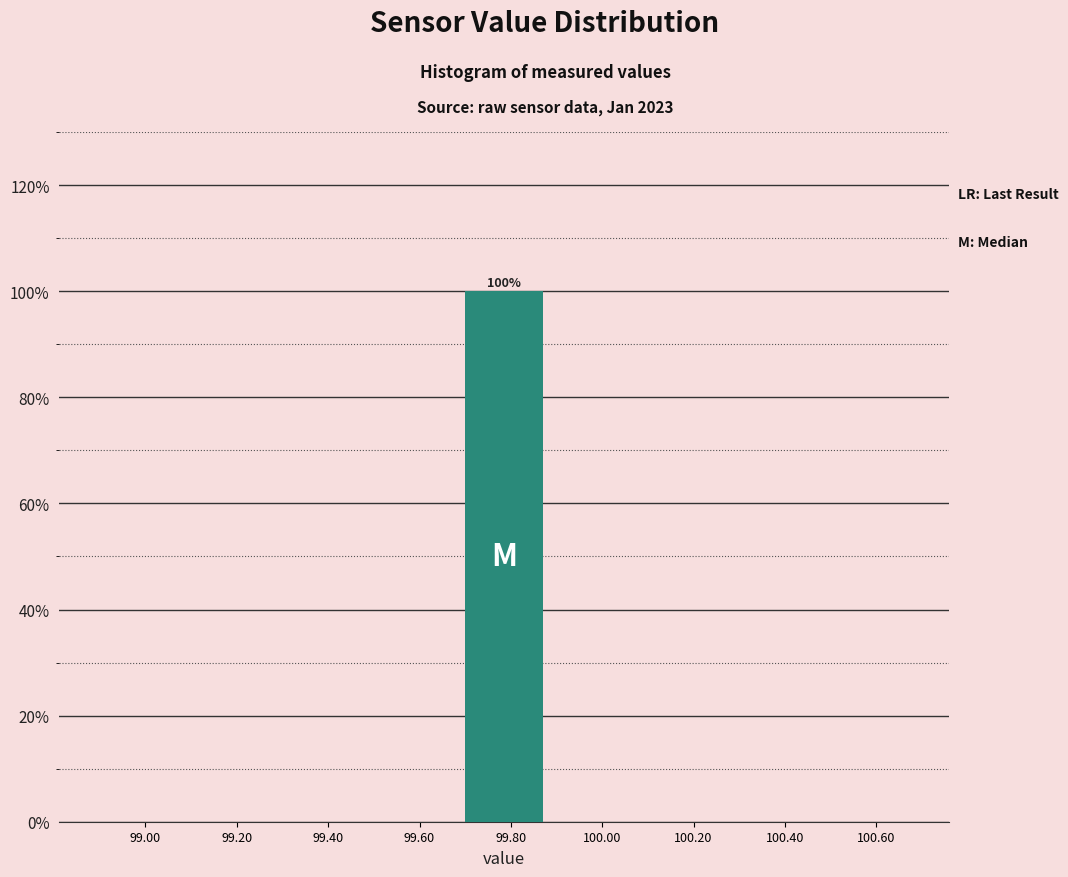

Reading left to right, transcribe all the data shown in this chart.

99.00=0	99.20=0	99.40=0	99.60=0	99.80=100	100.00=0	100.20=0	100.40=0	100.60=0